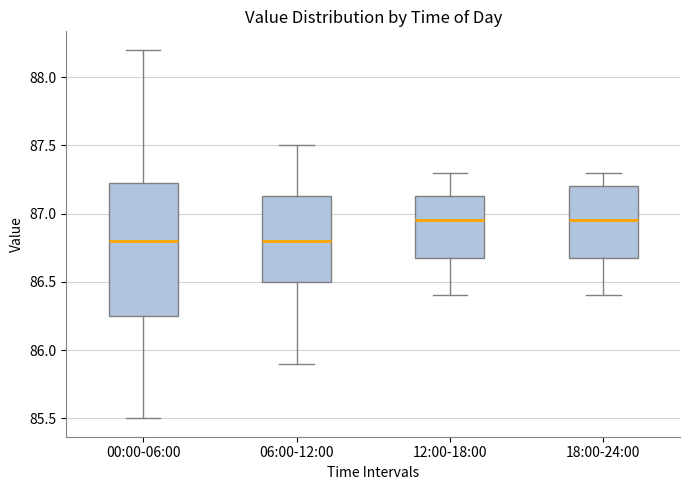

Where does the upper whisker of the box for 00:00-06:00 end on the y-axis? The values are not printed on the chart, so give them approximately, as read against the axis.

88.20